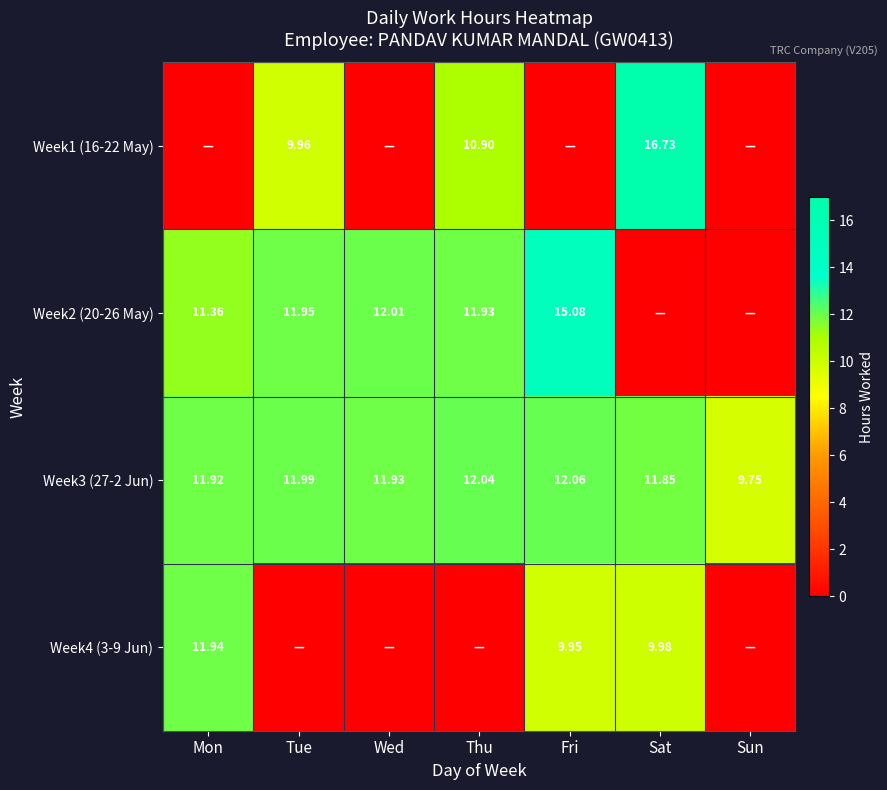

Which category has the lowest value in the Week3 (27-2 Jun) series?

Sun